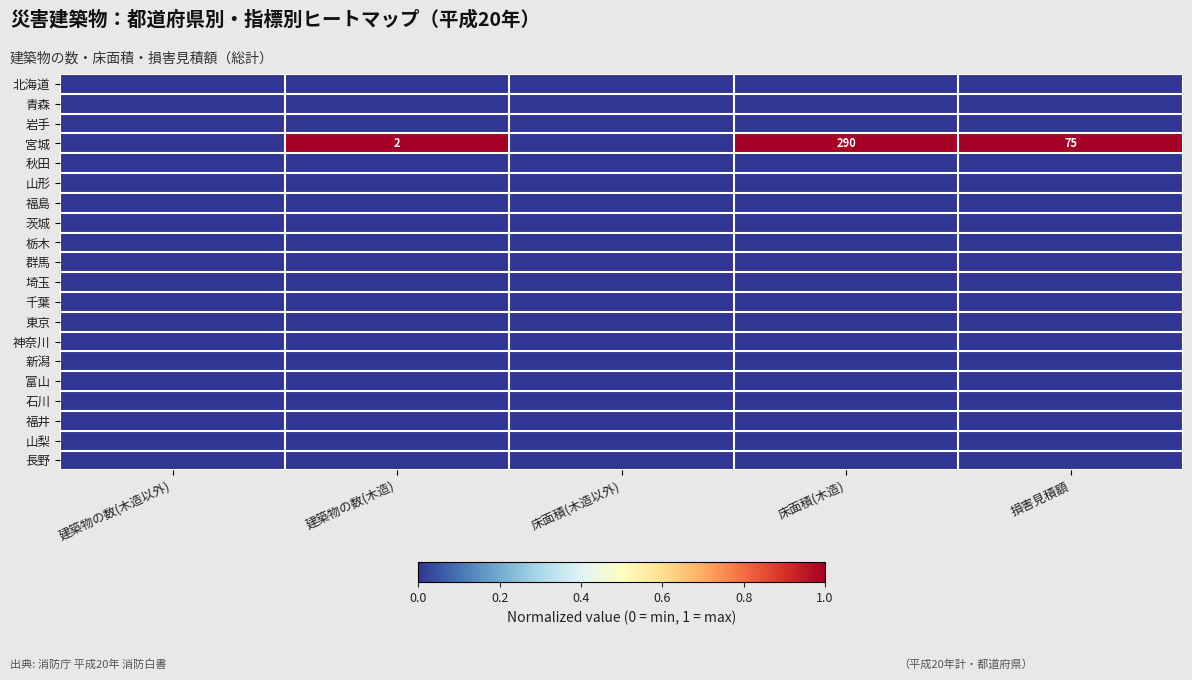

How many data points does each series have?

5